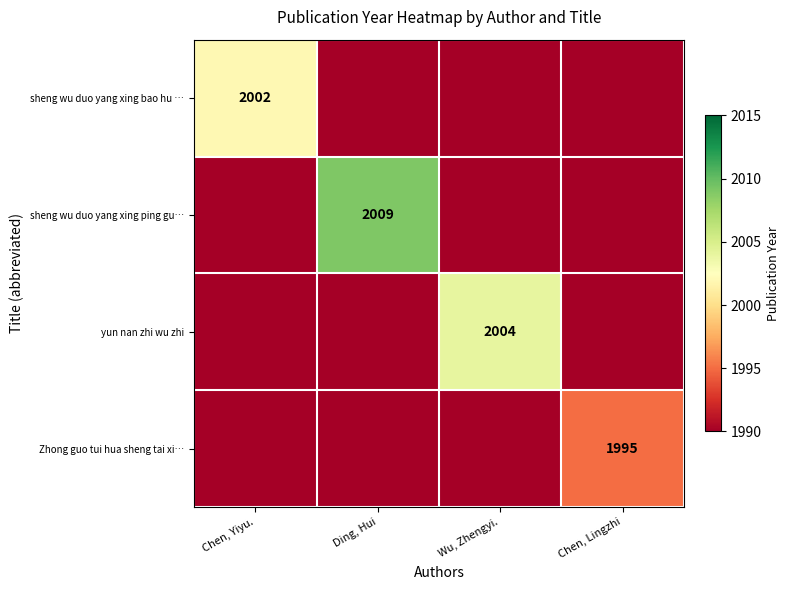

How many data points does each series have?

4